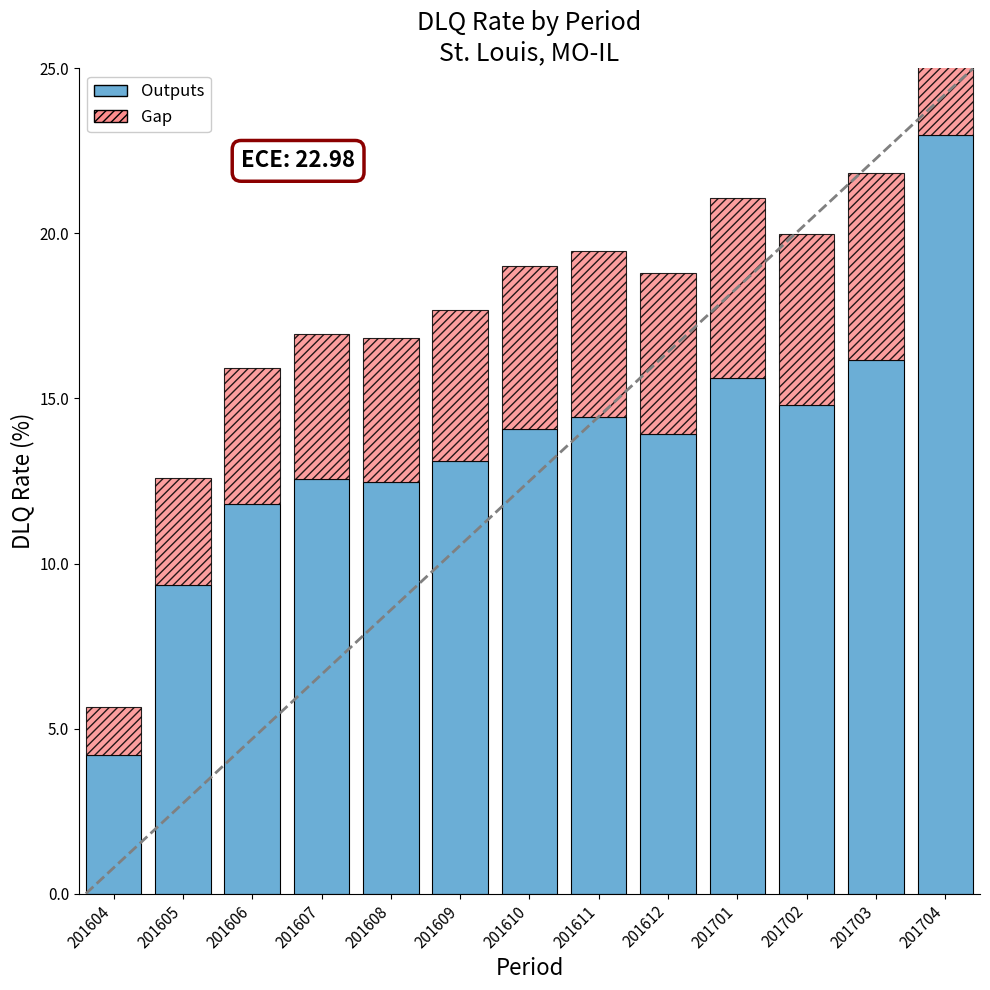

What is the difference between the highest and lowest values at 201605?

6.1